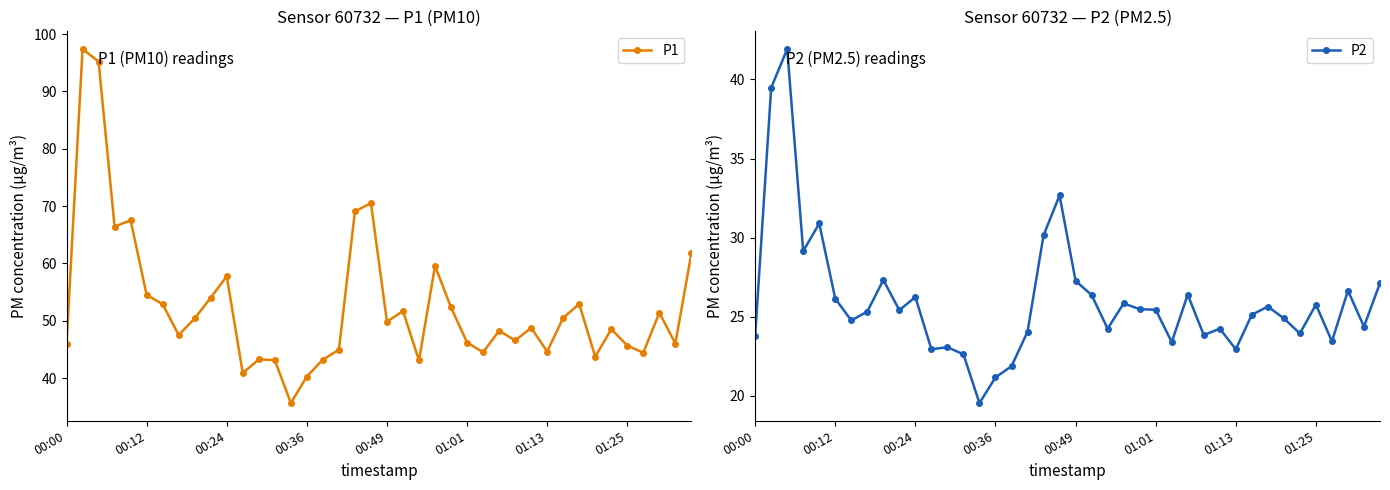

Which series has the widest spread of values?

P1